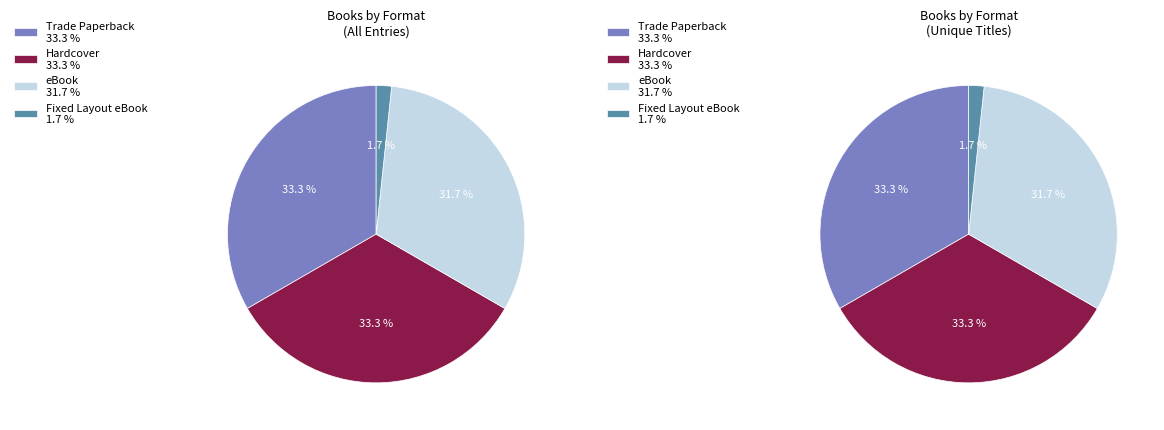

How many slices are in this pie chart?

4